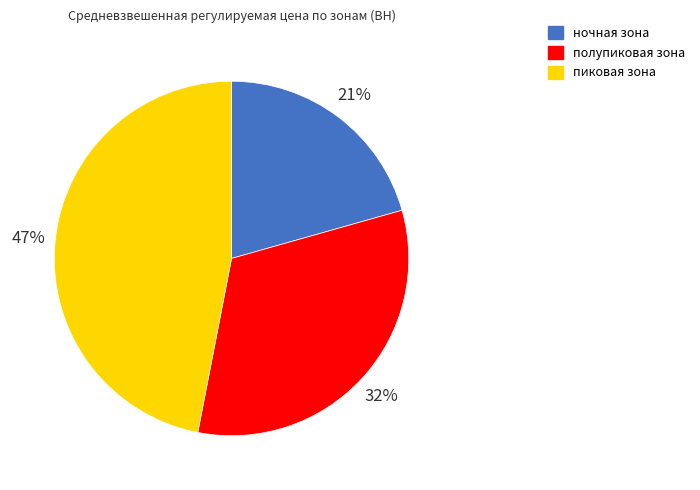

What is the ratio of the value at ночная зона to the value at пиковая зона?

0.4